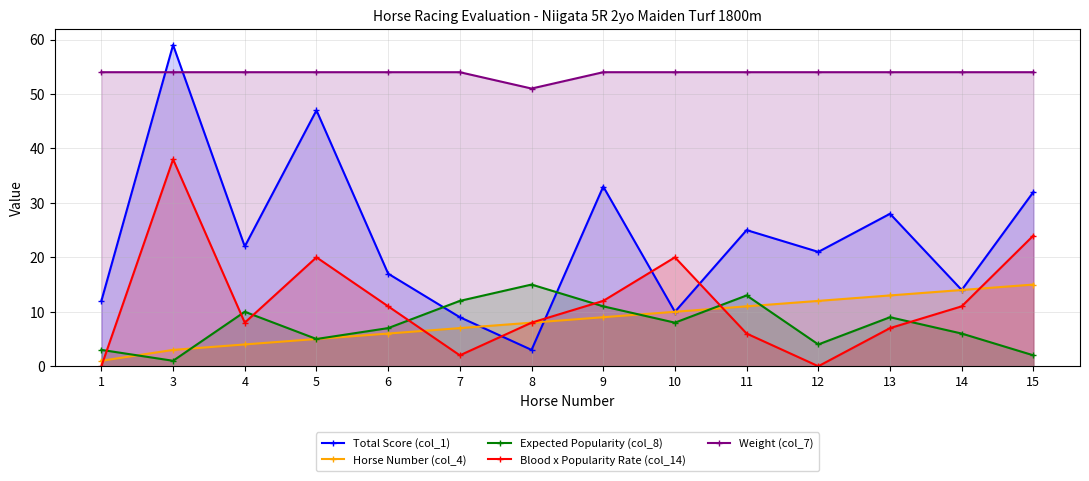

Is it true that Weight (col_7) equals 54 at 3?

True